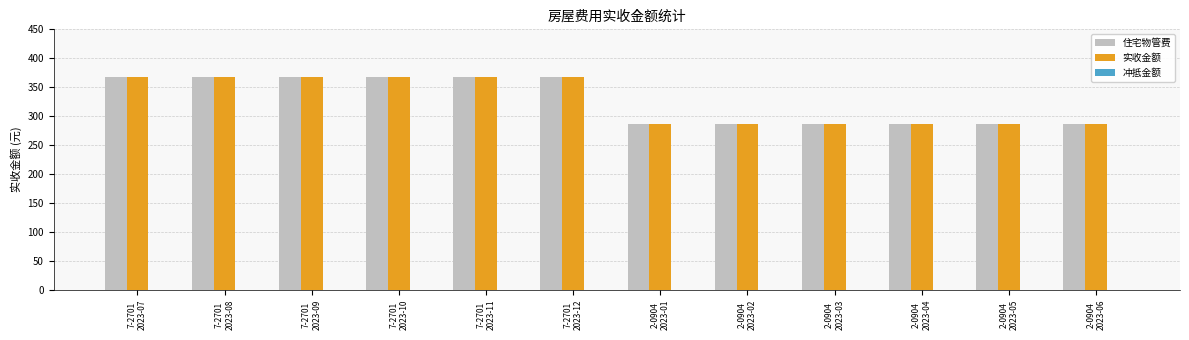

What is the lowest value of the 实收金额 series?

286.1